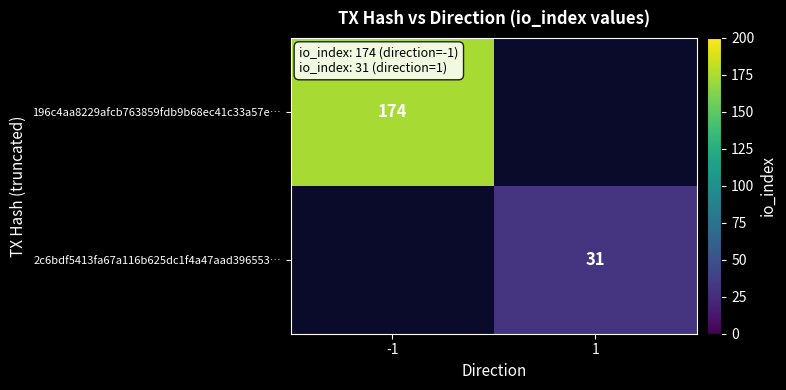

At which category does the chart reach its peak across all series?

-1